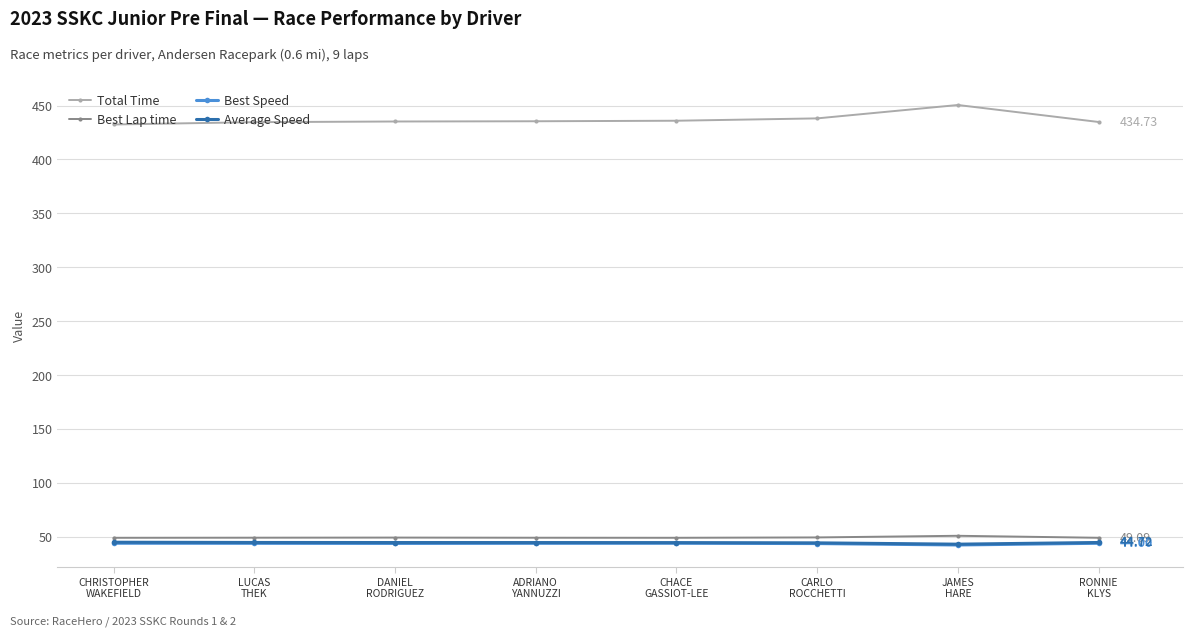

The value of Total Time at CHACE
GASSIOT-LEE is 435.9. True or false?

True